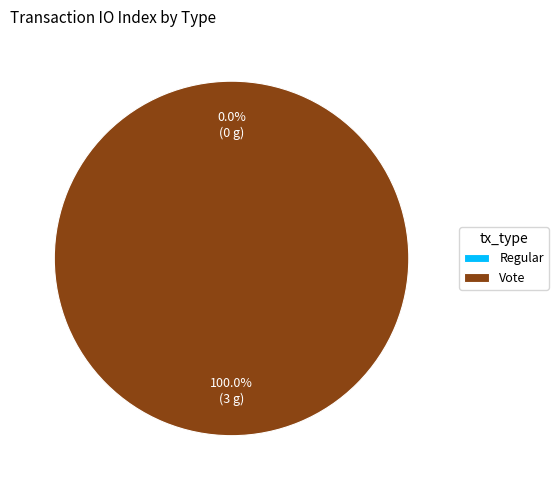

Rank the categories by value from highest to lowest.

Vote, Regular